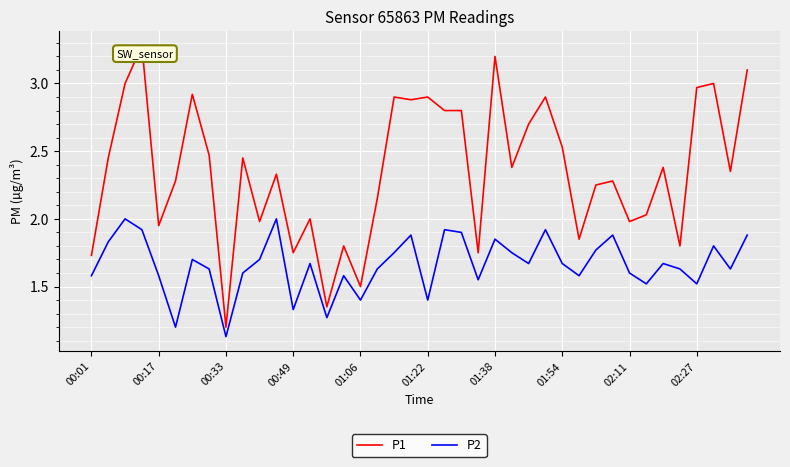

True or false: P1 and P2 cross at least once.

False